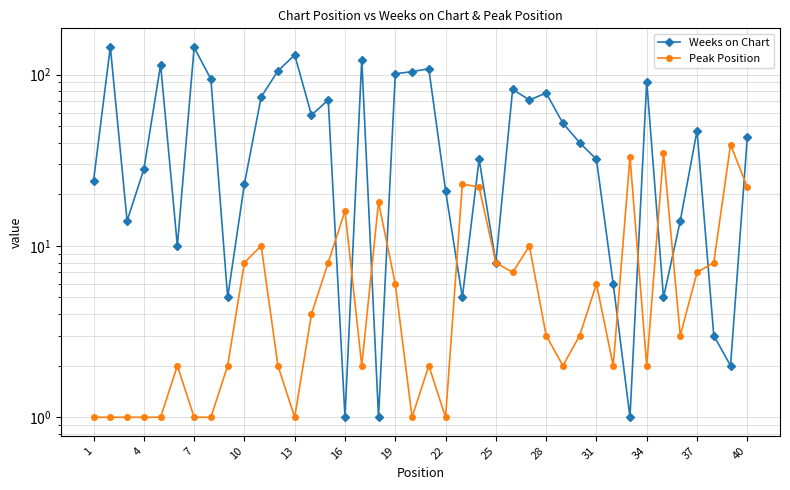

What is the difference between the second highest and minimum values in the Peak Position series?

34